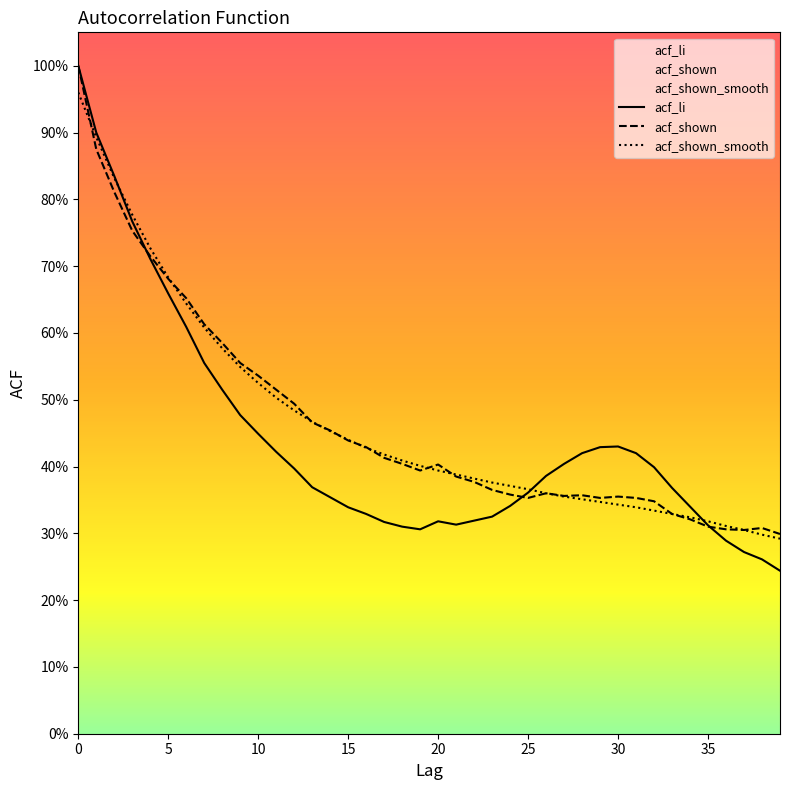

Which series has the largest range (max minus min)?

acf_li